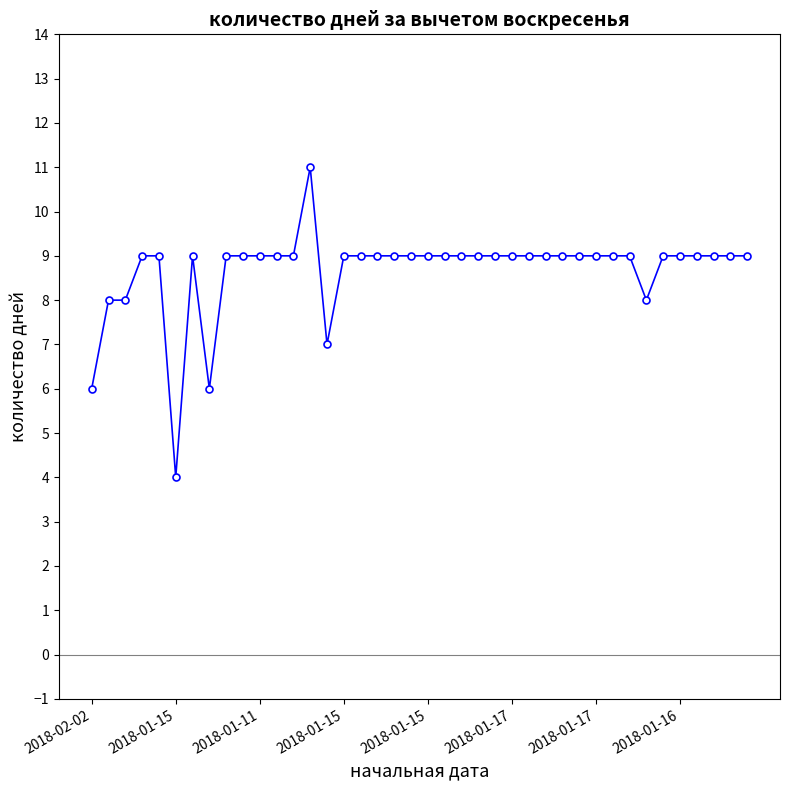

What is the difference between the maximum and minimum values?

7